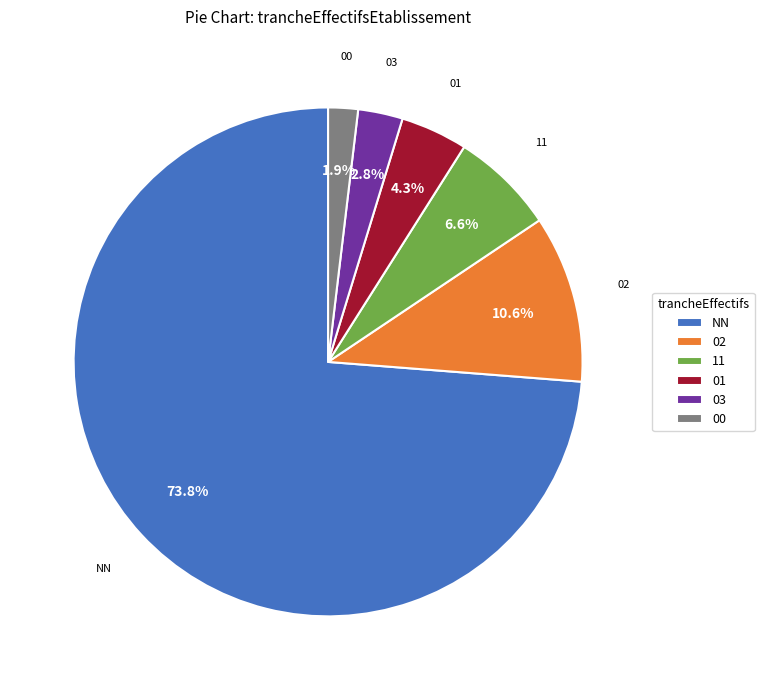

Rank the categories by value from highest to lowest.

NN, 02, 11, 01, 03, 00